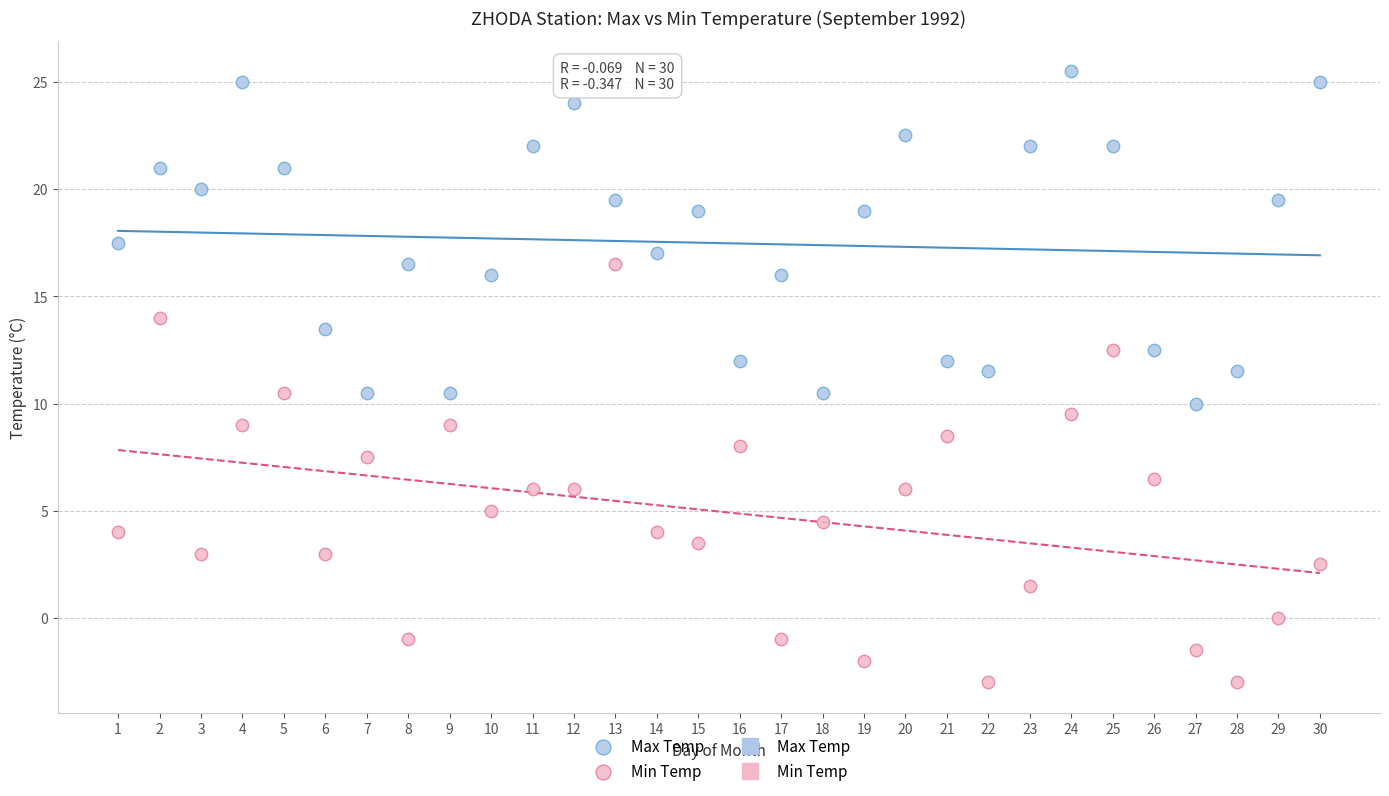

Which series has the largest Y range (max minus min)?

Min Temp